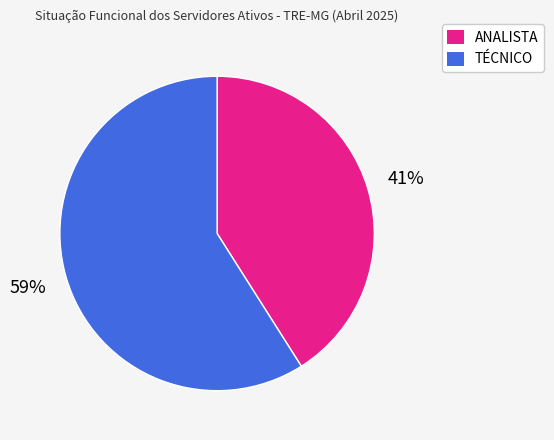

Is there a majority slice in this chart?

Yes